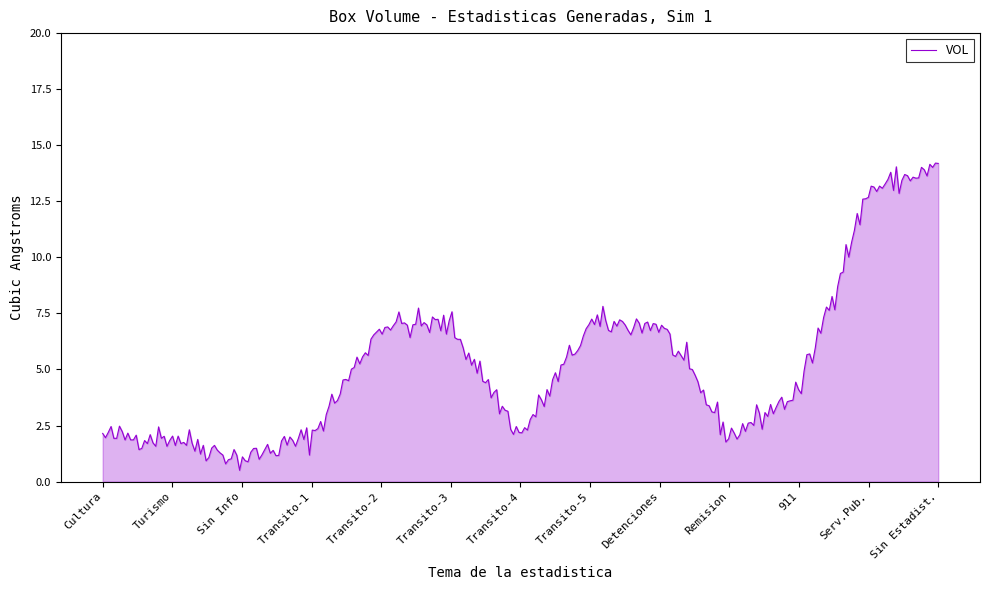

What is the difference between the maximum and minimum values?

13.7